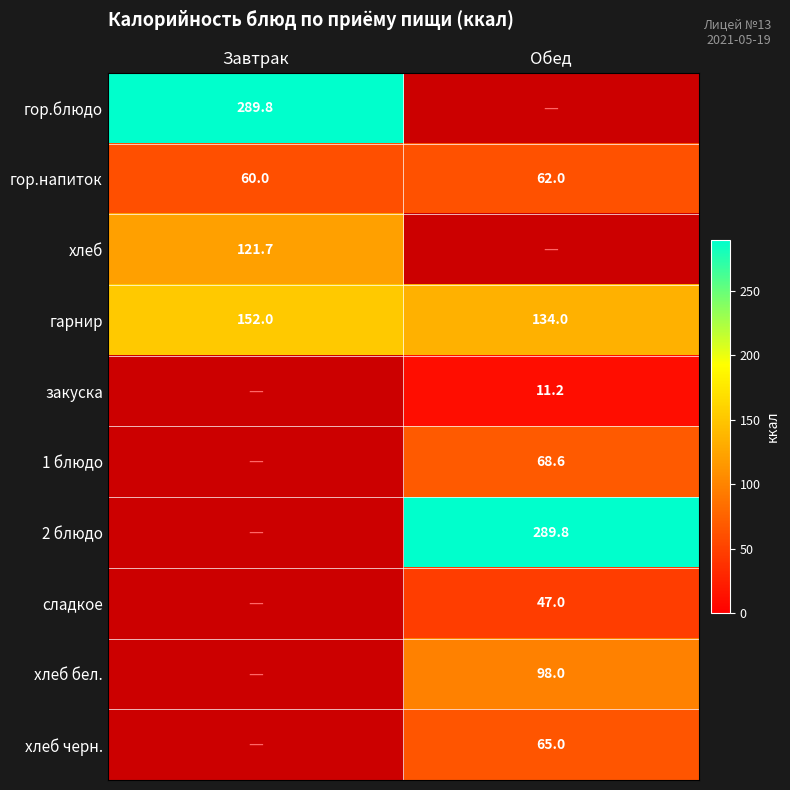

Which label corresponds to the smallest value in the chart?

Обед